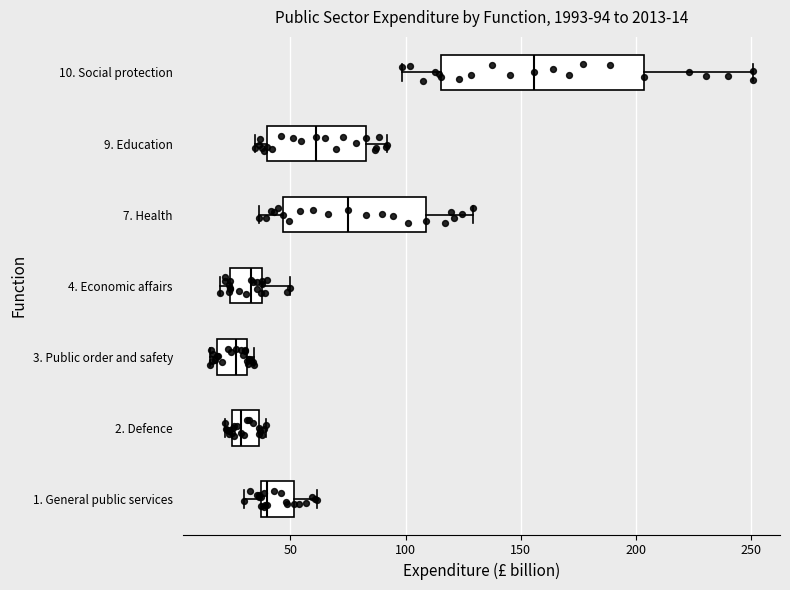

Comparing the boxes themselves (not the whiskers), which one is the widest?

10. Social protection